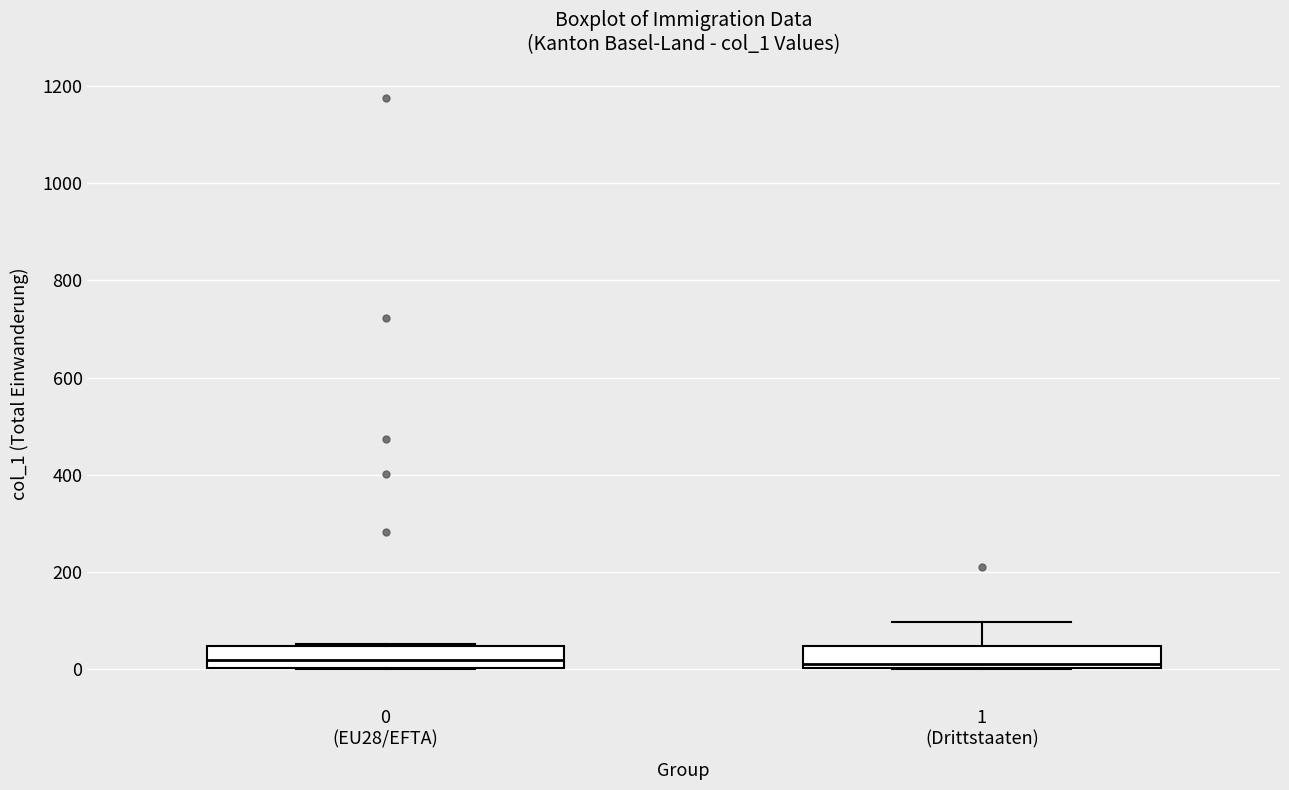

Reading left to right, transcribe this box plot: for each box, give where its median line is, the range the box spans, and where its two whiskers end, as read against the y-axis. The values are not printed on the chart, so give them approximately, as read against the axis.

0 (EU28/EFTA): median 20, box 0 to 40, whiskers 0 to 60
1 (Drittstaaten): median 20, box 0 to 40, whiskers 0 to 100